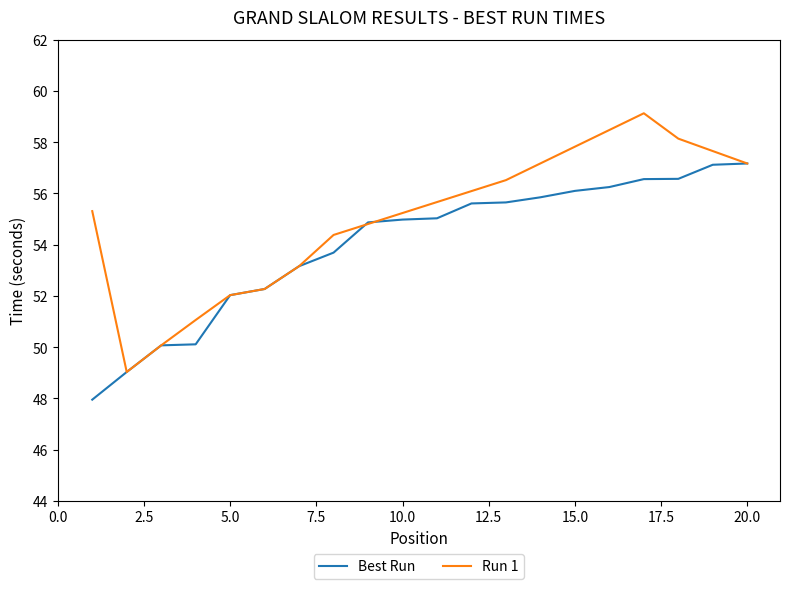

Reading left to right, list all the values displayed in this chart.

1=48.0	2=49.0	3=50.1	4=50.1	5=52.0	6=52.3	7=53.2	8=53.7	9=54.9	10=55.0	11=55.0	12=55.6	13=55.6	14=55.9	15=56.1	16=56.2	17=56.6	18=56.6	19=57.1	20=57.2